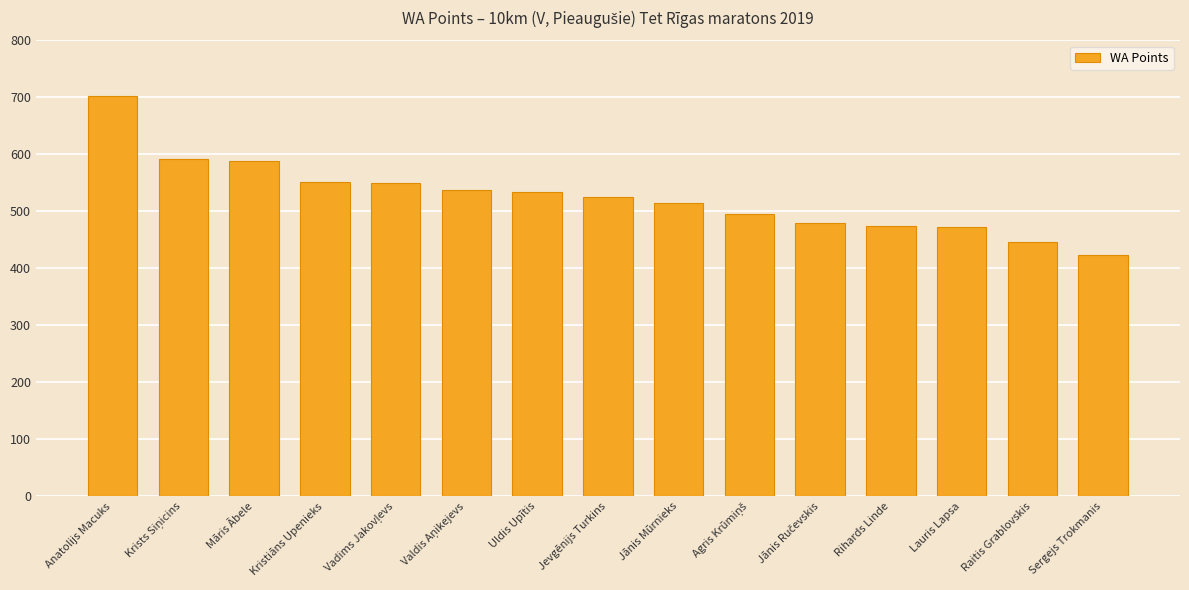

What is the label of the 9th bar from the left?

Jānis Mūrnieks